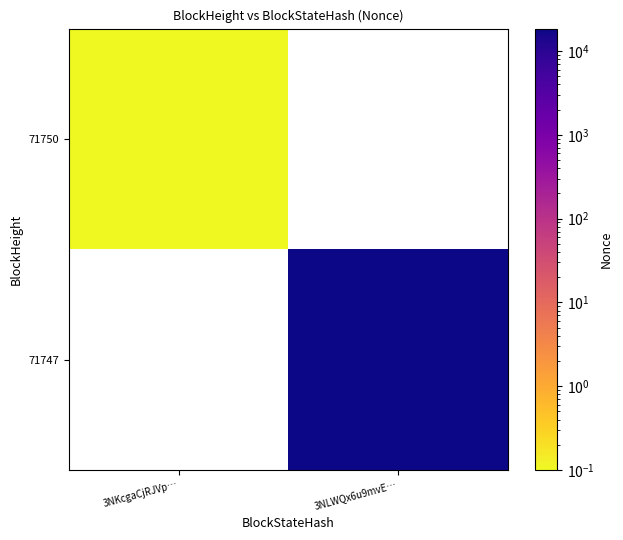

Count the number of data series in this chart.

2